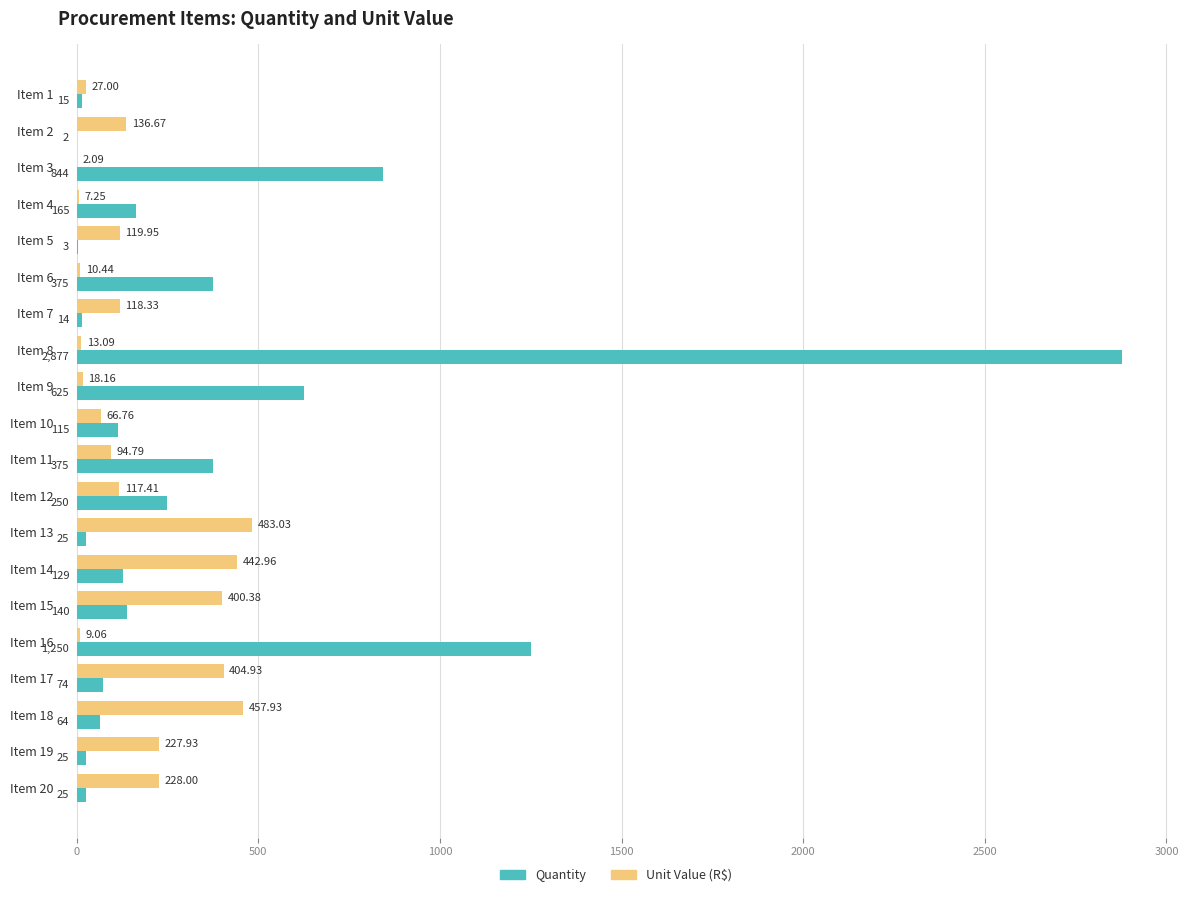

What are all the series names shown in the legend?

Quantity, Unit Value (R$)